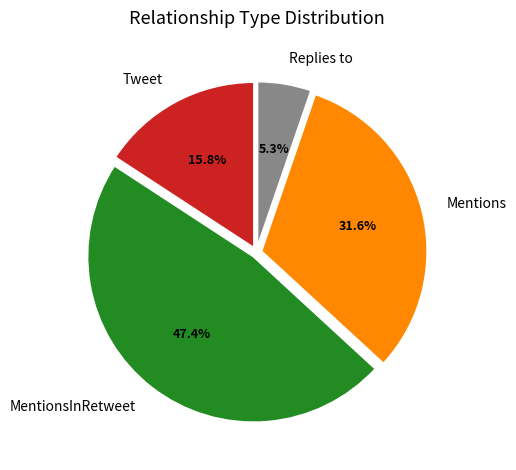

What is the largest slice in the pie chart?

MentionsInRetweet